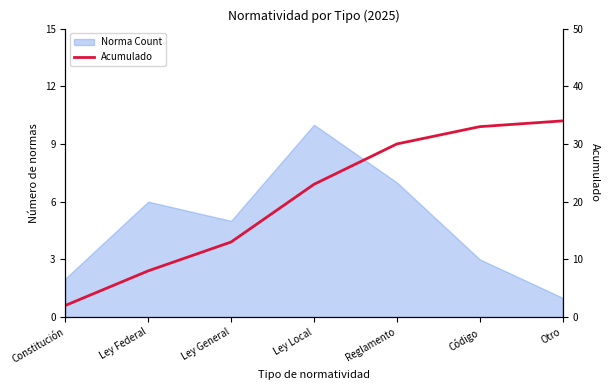

What is the minimum value shown in the chart?

2